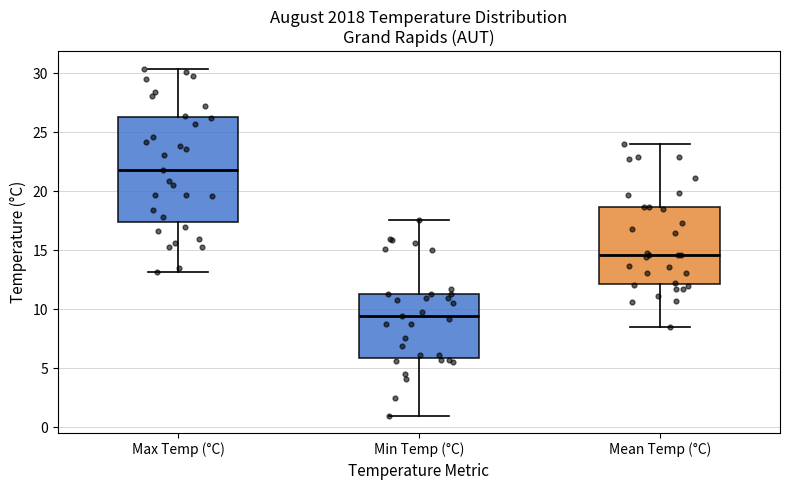

Which box's median line is the lowest?

Min Temp (°C)